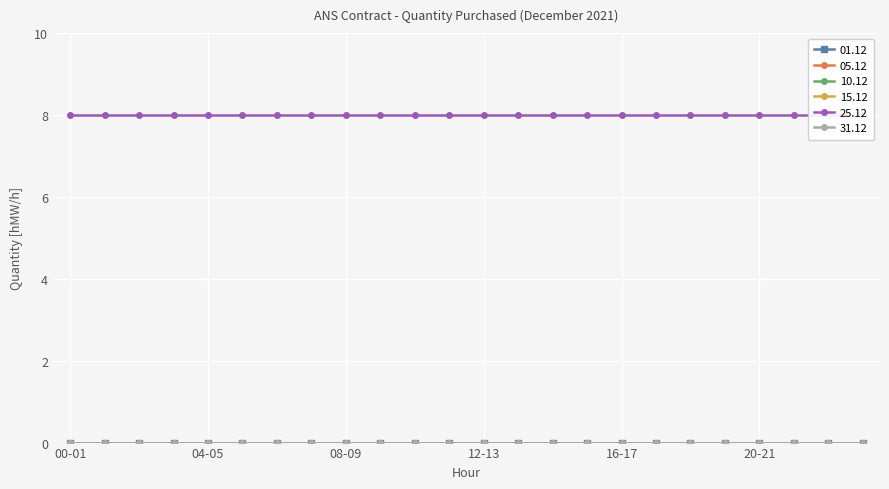

At which category is the sum across all series the highest?

00-01